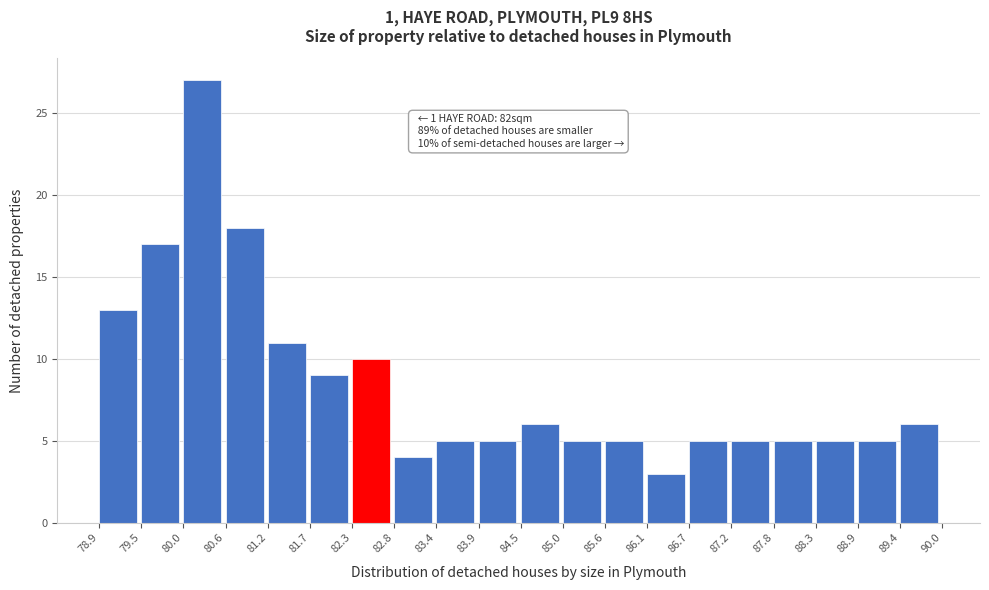

Which range on the x-axis has the tallest bar?

80.0 to 80.6